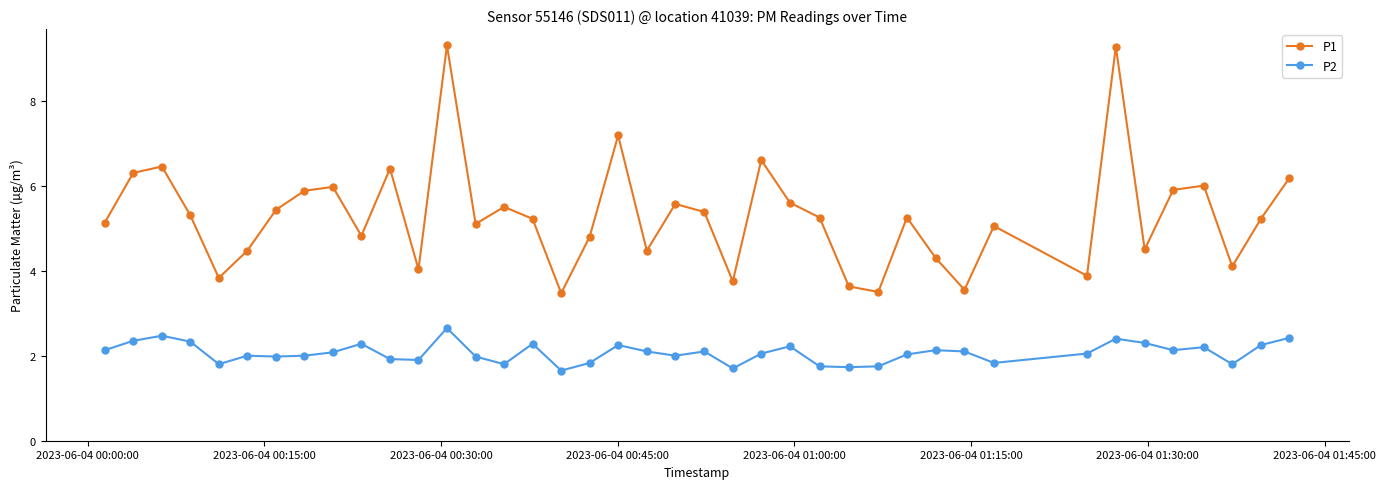

What is the difference between the second highest and second lowest values in the P2 series?

0.8